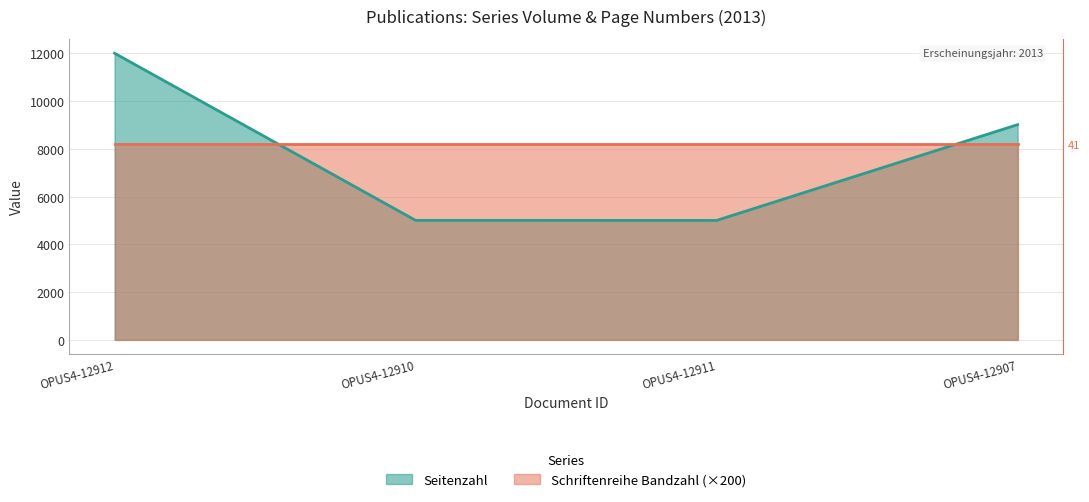

Reading left to right, extract all data points from this chart.

OPUS4-12912=12011	OPUS4-12910=5004	OPUS4-12911=5001	OPUS4-12907=9017